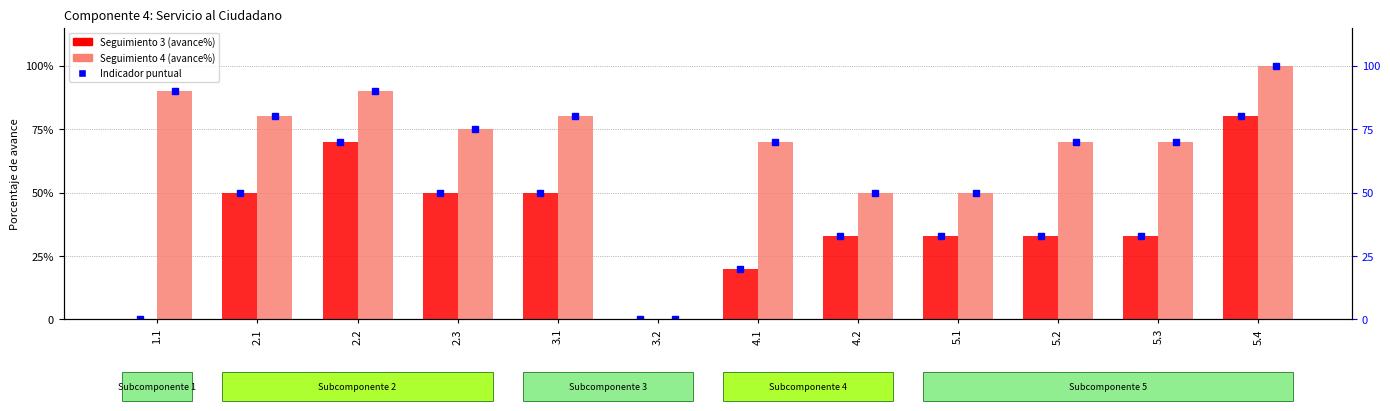

Is it true that Seguimiento 3 equals 0.5 at 2.1?

True